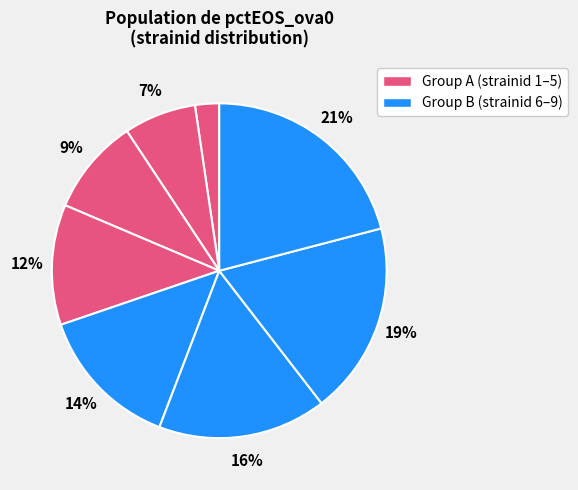

How many slices are in this pie chart?

8